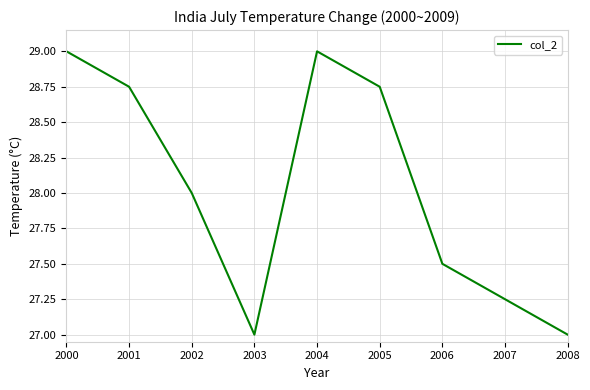

What is the greatest value displayed?

29.0